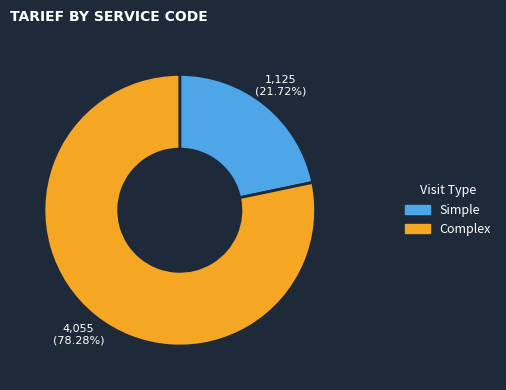

To the nearest percent, what is the difference between the largest and smallest slice percentages?

57%